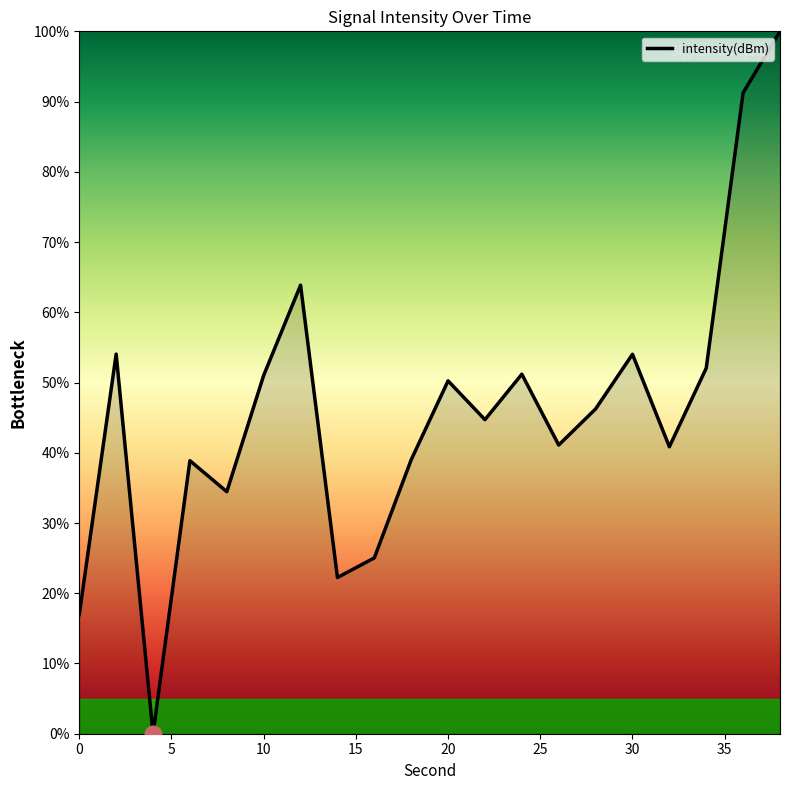

What is the greatest value displayed?

100.0